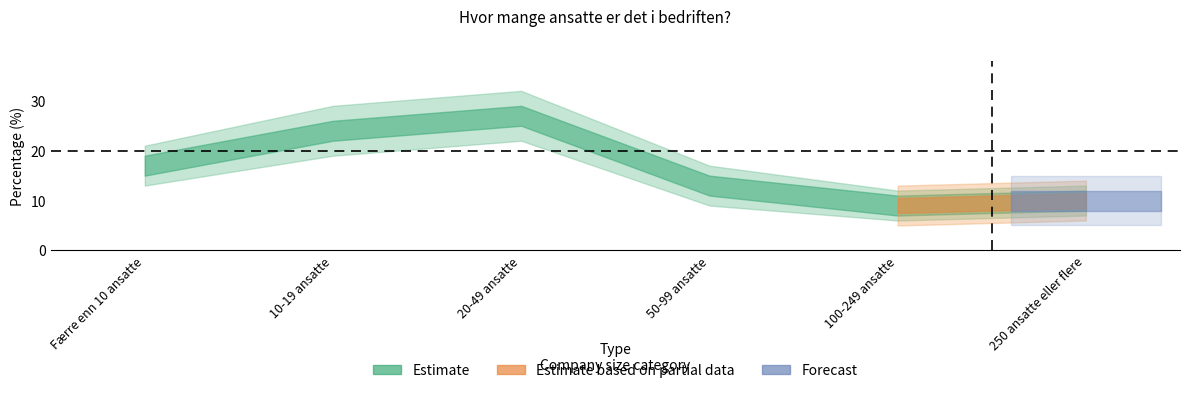

What is the label of the 5th point from the right?

10-19 ansatte